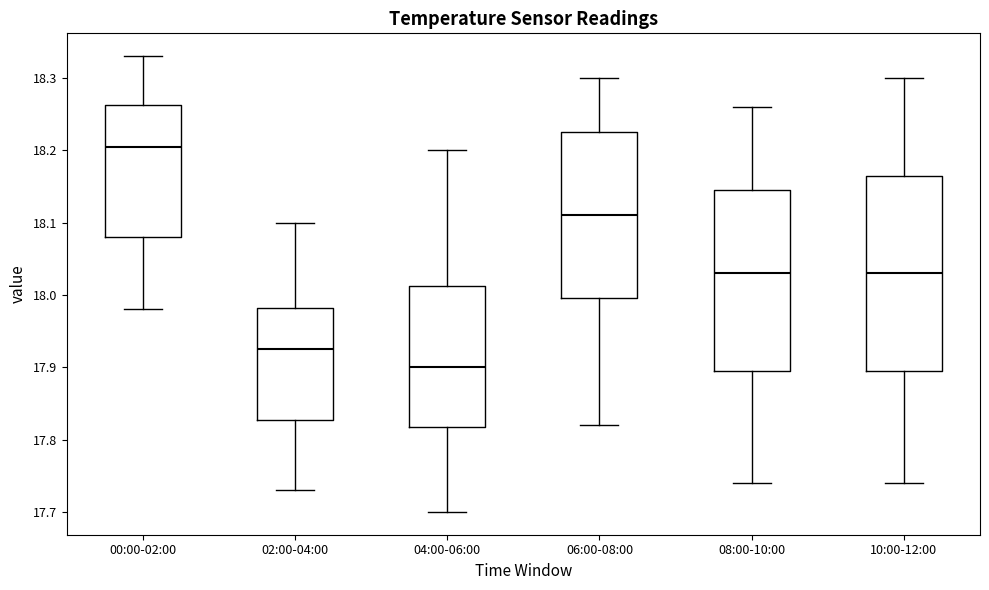

Where is the upper edge of the box for 08:00-10:00 on the y-axis? The values are not printed on the chart, so give them approximately, as read against the axis.

18.15